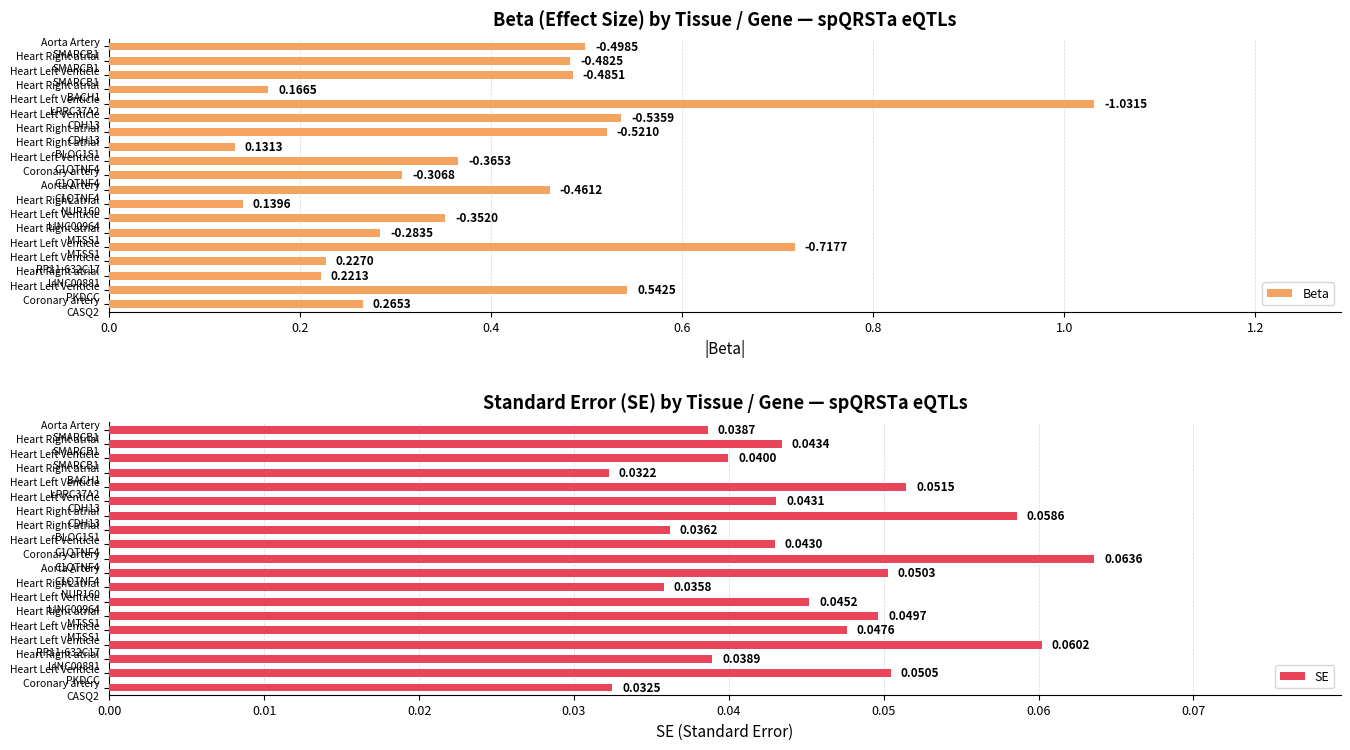

Reading left to right, list all the values displayed in this chart.

Beta: 0.3	0.5	0.2	0.2	0.7	0.3	0.4	0.1	0.5	0.3	0.4	0.1	0.5	0.5	1.0	0.2	0.5	0.5	0.5
SE: 0.0	0.1	0.0	0.1	0.0	0.0	0.0	0.0	0.1	0.1	0.0	0.0	0.1	0.0	0.1	0.0	0.0	0.0	0.0